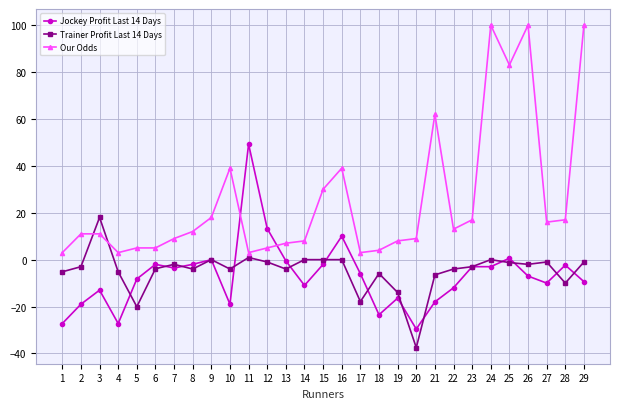

Rank the series at 12 from highest to lowest value.

Jockey Profit Last 14 Days, Our Odds, Trainer Profit Last 14 Days